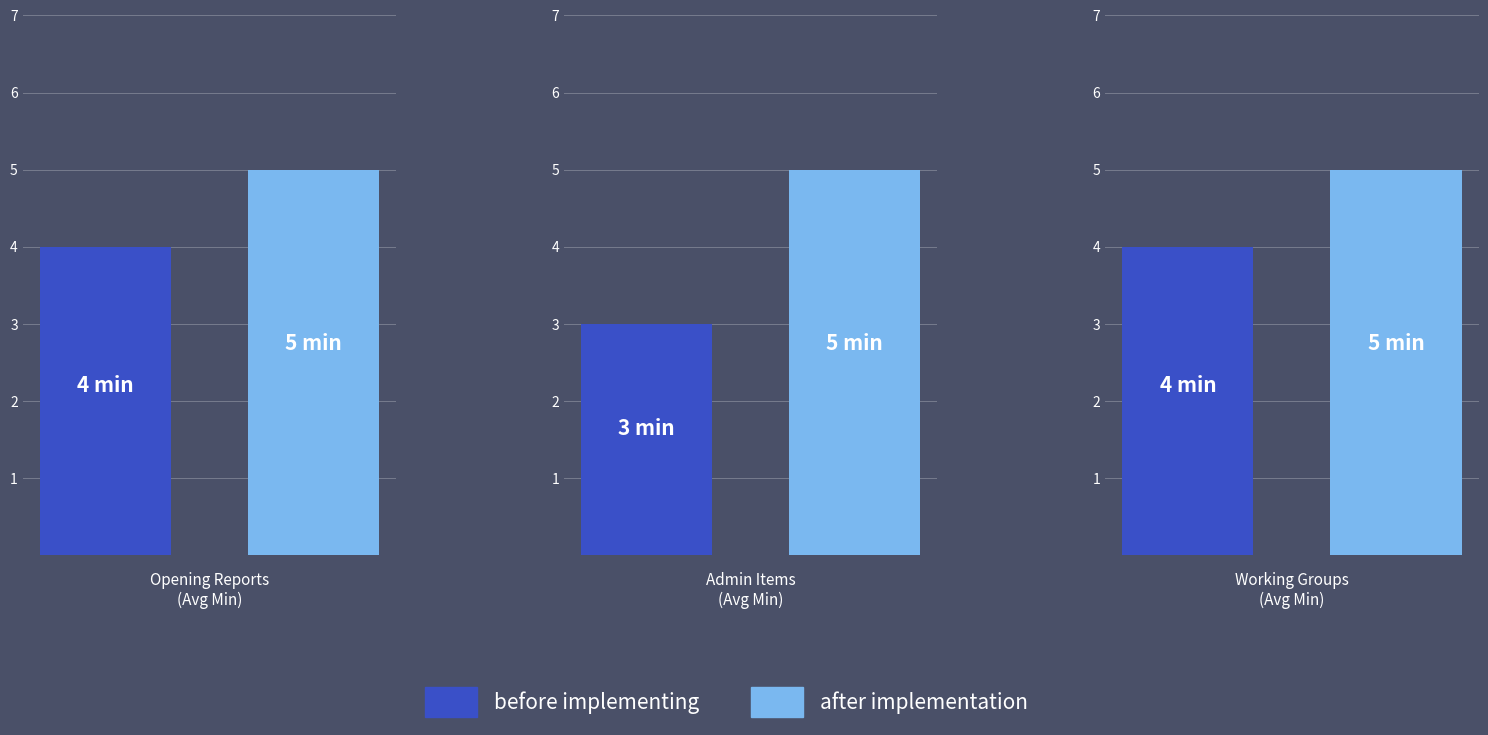

Rank the series by their average value, from lowest to highest.

before implementing, after implementation